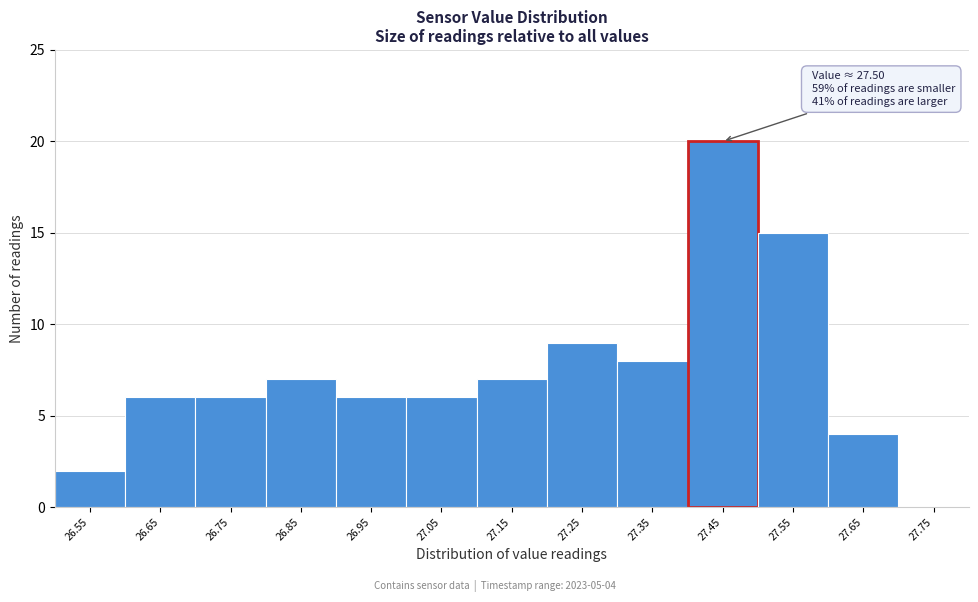

Over which range of the x-axis is the bar tallest?

27.4 to 27.5